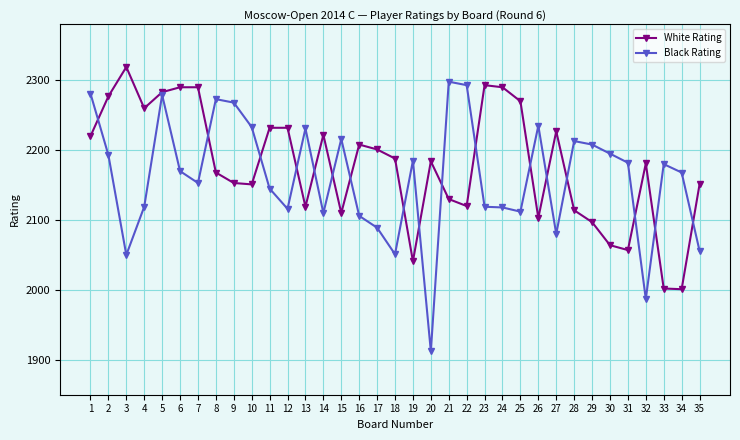

Which category has the highest value across all series?

3